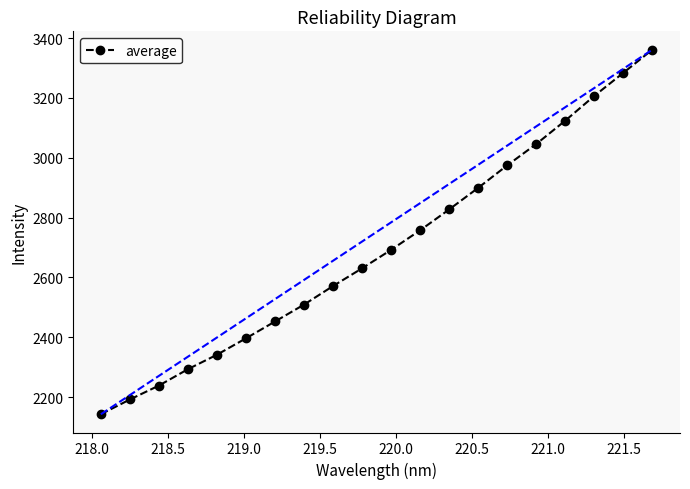

What is the value of the 12th point from the left?

2757.9